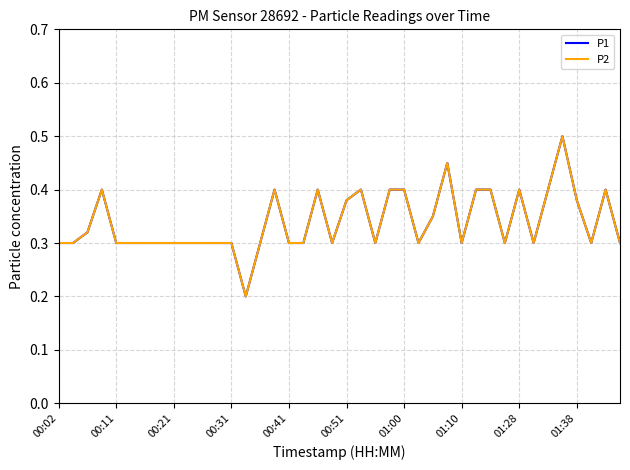

Does the chart have visible grid lines?

Yes